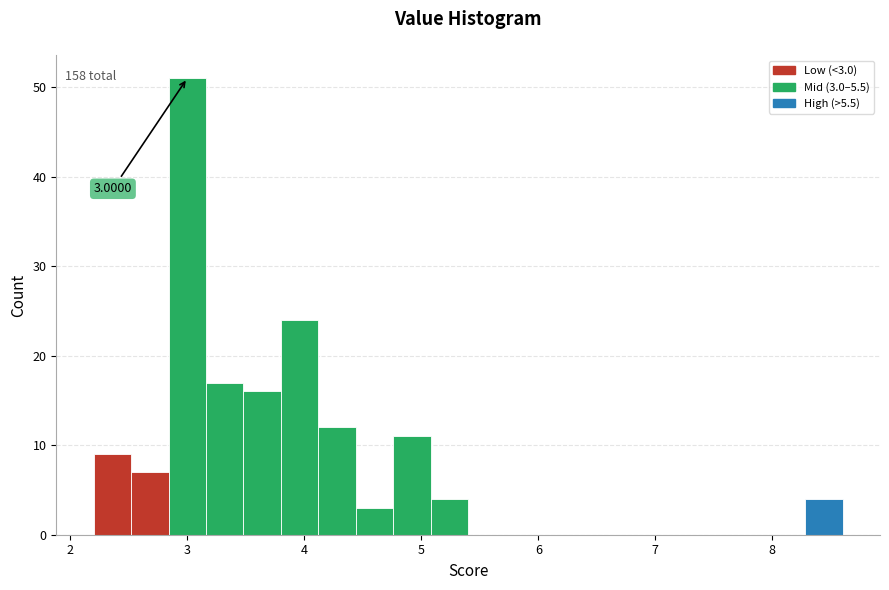

Read against the x-axis, roughly where is the centre of the tallest bar?

3.0